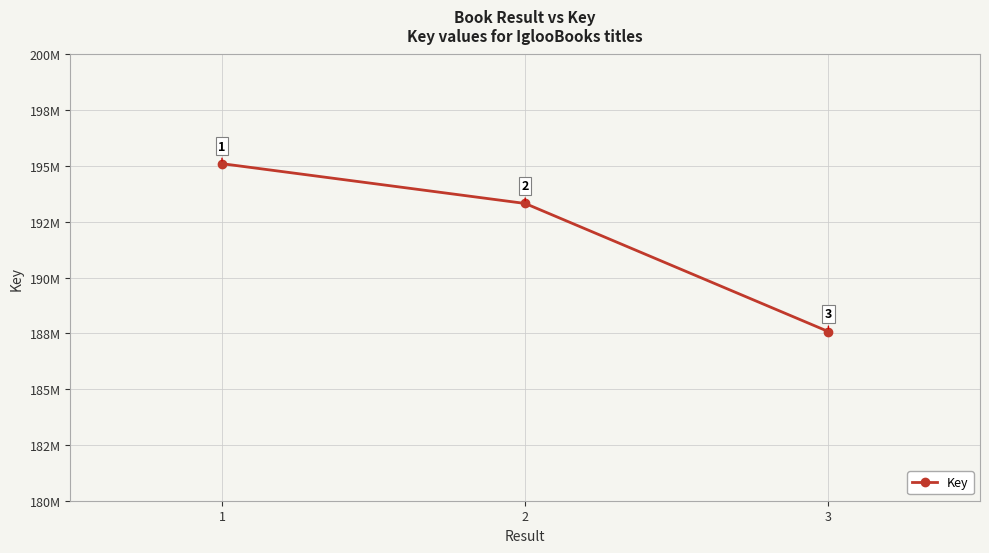

At which label is the value closest to 191343837?

2